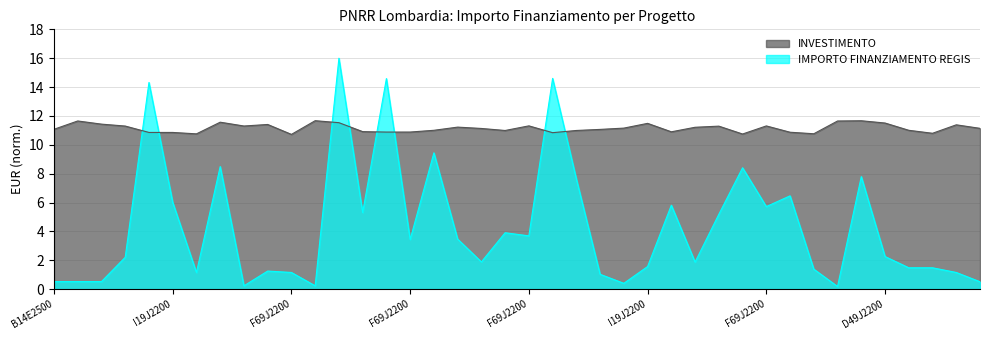

At which label is the value closest to 8?

D49J22001130002